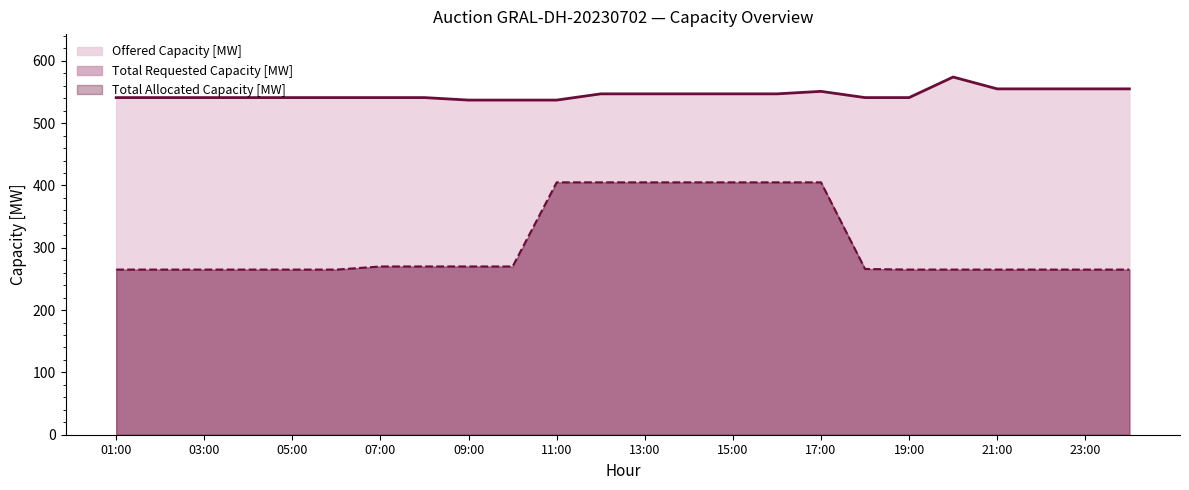

Which series changed the most between 04:00 and 15:00?

Total Requested Capacity [MW]